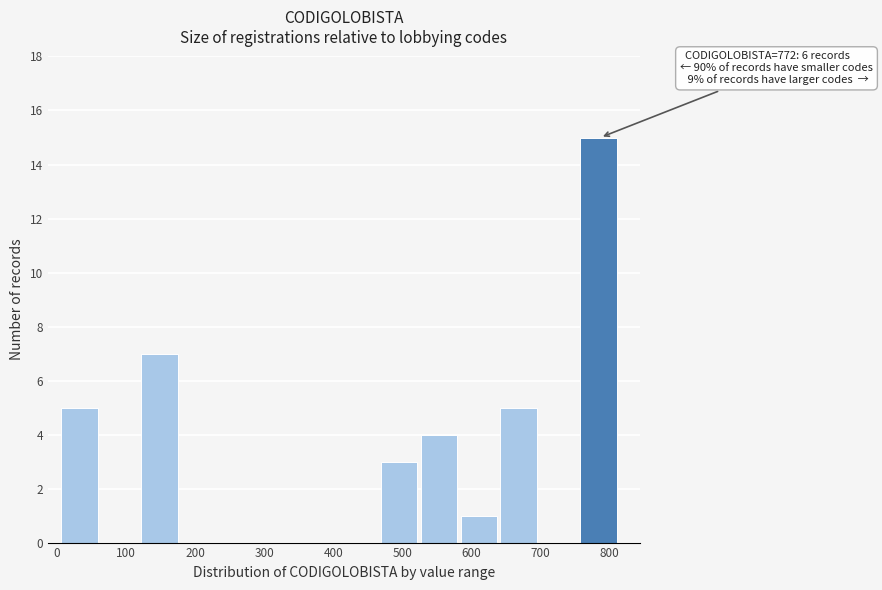

Over which range of the x-axis is the bar tallest?

760 to 820